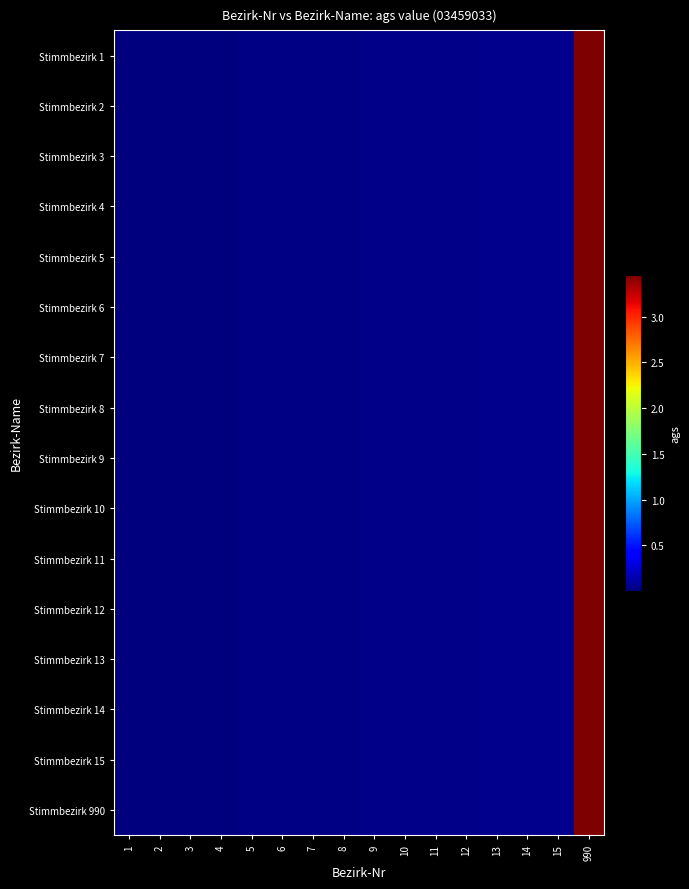

Reading left to right, extract all data points from this chart.

Stimmbezirk 1: 1=3494.0	2=6987.9	3=10481.9	4=13975.9	5=17469.9	6=20963.8	7=24457.8	8=27951.8	9=31445.8	10=34939.7	11=38433.7	12=41927.7	13=45421.6	14=48915.6	15=52409.6	990=3459033.0
Stimmbezirk 2: 1=3494.0	2=6987.9	3=10481.9	4=13975.9	5=17469.9	6=20963.8	7=24457.8	8=27951.8	9=31445.8	10=34939.7	11=38433.7	12=41927.7	13=45421.6	14=48915.6	15=52409.6	990=3459033.0
Stimmbezirk 3: 1=3494.0	2=6987.9	3=10481.9	4=13975.9	5=17469.9	6=20963.8	7=24457.8	8=27951.8	9=31445.8	10=34939.7	11=38433.7	12=41927.7	13=45421.6	14=48915.6	15=52409.6	990=3459033.0
Stimmbezirk 4: 1=3494.0	2=6987.9	3=10481.9	4=13975.9	5=17469.9	6=20963.8	7=24457.8	8=27951.8	9=31445.8	10=34939.7	11=38433.7	12=41927.7	13=45421.6	14=48915.6	15=52409.6	990=3459033.0
Stimmbezirk 5: 1=3494.0	2=6987.9	3=10481.9	4=13975.9	5=17469.9	6=20963.8	7=24457.8	8=27951.8	9=31445.8	10=34939.7	11=38433.7	12=41927.7	13=45421.6	14=48915.6	15=52409.6	990=3459033.0
Stimmbezirk 6: 1=3494.0	2=6987.9	3=10481.9	4=13975.9	5=17469.9	6=20963.8	7=24457.8	8=27951.8	9=31445.8	10=34939.7	11=38433.7	12=41927.7	13=45421.6	14=48915.6	15=52409.6	990=3459033.0
Stimmbezirk 7: 1=3494.0	2=6987.9	3=10481.9	4=13975.9	5=17469.9	6=20963.8	7=24457.8	8=27951.8	9=31445.8	10=34939.7	11=38433.7	12=41927.7	13=45421.6	14=48915.6	15=52409.6	990=3459033.0
Stimmbezirk 8: 1=3494.0	2=6987.9	3=10481.9	4=13975.9	5=17469.9	6=20963.8	7=24457.8	8=27951.8	9=31445.8	10=34939.7	11=38433.7	12=41927.7	13=45421.6	14=48915.6	15=52409.6	990=3459033.0
Stimmbezirk 9: 1=3494.0	2=6987.9	3=10481.9	4=13975.9	5=17469.9	6=20963.8	7=24457.8	8=27951.8	9=31445.8	10=34939.7	11=38433.7	12=41927.7	13=45421.6	14=48915.6	15=52409.6	990=3459033.0
Stimmbezirk 10: 1=3494.0	2=6987.9	3=10481.9	4=13975.9	5=17469.9	6=20963.8	7=24457.8	8=27951.8	9=31445.8	10=34939.7	11=38433.7	12=41927.7	13=45421.6	14=48915.6	15=52409.6	990=3459033.0
Stimmbezirk 11: 1=3494.0	2=6987.9	3=10481.9	4=13975.9	5=17469.9	6=20963.8	7=24457.8	8=27951.8	9=31445.8	10=34939.7	11=38433.7	12=41927.7	13=45421.6	14=48915.6	15=52409.6	990=3459033.0
Stimmbezirk 12: 1=3494.0	2=6987.9	3=10481.9	4=13975.9	5=17469.9	6=20963.8	7=24457.8	8=27951.8	9=31445.8	10=34939.7	11=38433.7	12=41927.7	13=45421.6	14=48915.6	15=52409.6	990=3459033.0
Stimmbezirk 13: 1=3494.0	2=6987.9	3=10481.9	4=13975.9	5=17469.9	6=20963.8	7=24457.8	8=27951.8	9=31445.8	10=34939.7	11=38433.7	12=41927.7	13=45421.6	14=48915.6	15=52409.6	990=3459033.0
Stimmbezirk 14: 1=3494.0	2=6987.9	3=10481.9	4=13975.9	5=17469.9	6=20963.8	7=24457.8	8=27951.8	9=31445.8	10=34939.7	11=38433.7	12=41927.7	13=45421.6	14=48915.6	15=52409.6	990=3459033.0
Stimmbezirk 15: 1=3494.0	2=6987.9	3=10481.9	4=13975.9	5=17469.9	6=20963.8	7=24457.8	8=27951.8	9=31445.8	10=34939.7	11=38433.7	12=41927.7	13=45421.6	14=48915.6	15=52409.6	990=3459033.0
Stimmbezirk 990: 1=3494.0	2=6987.9	3=10481.9	4=13975.9	5=17469.9	6=20963.8	7=24457.8	8=27951.8	9=31445.8	10=34939.7	11=38433.7	12=41927.7	13=45421.6	14=48915.6	15=52409.6	990=3459033.0